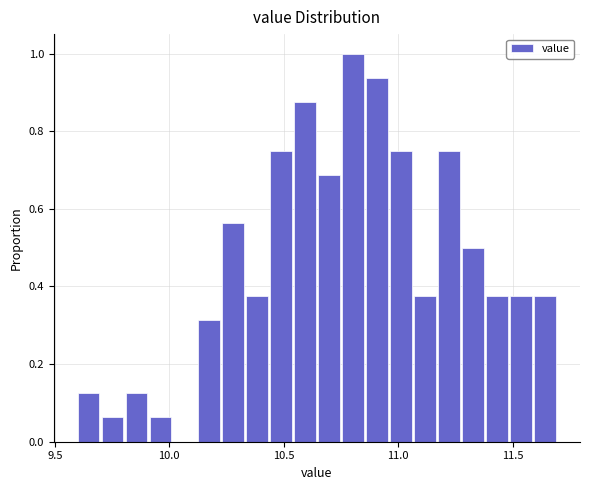

Read against the x-axis, roughly where is the centre of the tallest bar?

10.80